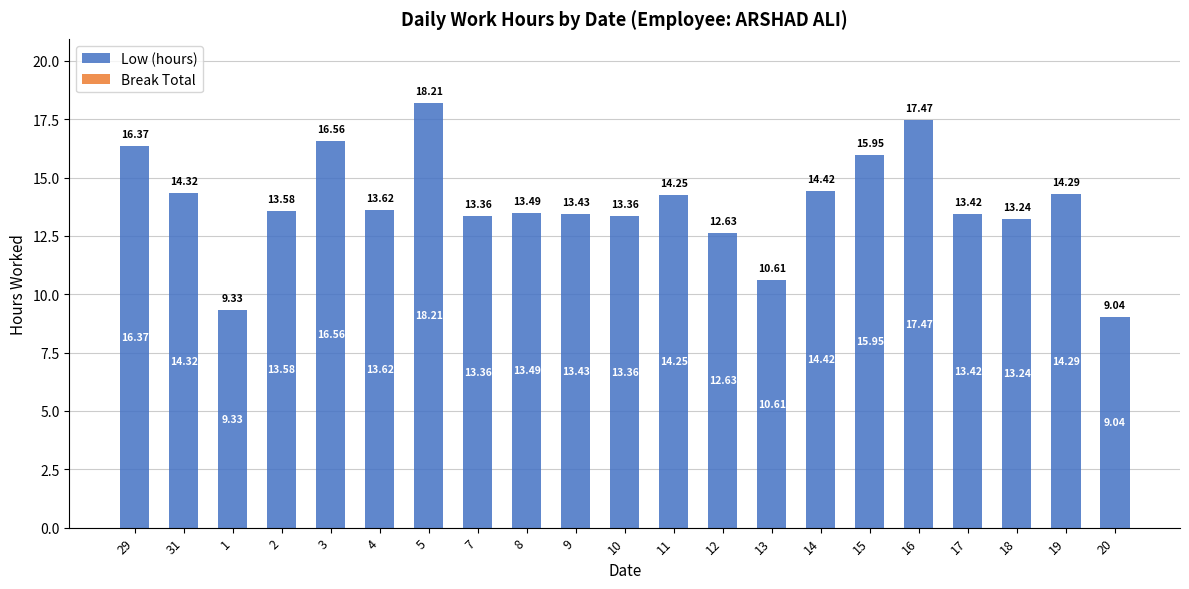

Which has a higher value, 16 or 11?

16